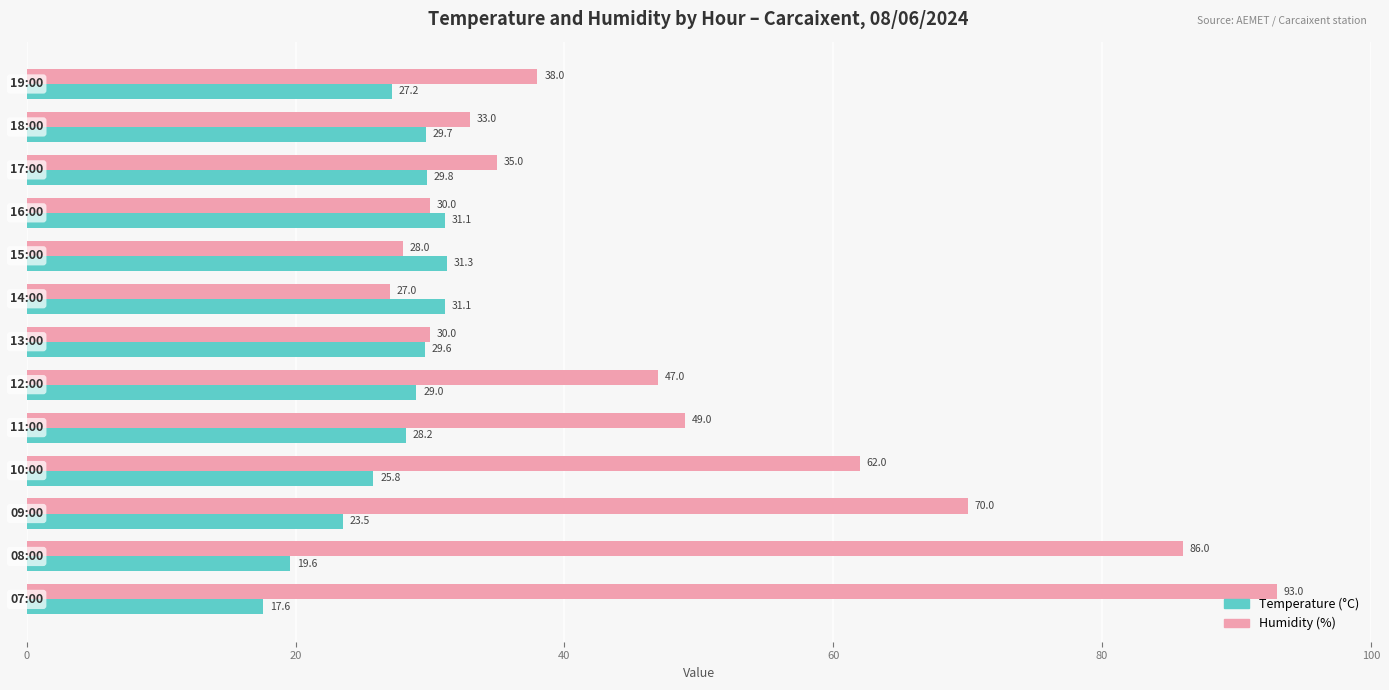

What is the lowest value of the Humidity (%) series?

27.0